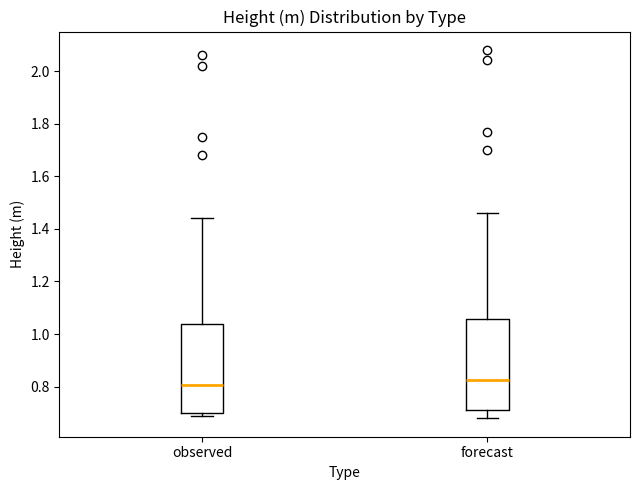

Reading left to right, read every box against the y-axis: the position of its median line, the range the box covers, and the ends of its whiskers. The values are not printed on the chart, so give them approximately, as read against the axis.

observed: median 0.80, box 0.70 to 1.04, whiskers 0.70 (just below the box's lower edge) to 1.44
forecast: median 0.82, box 0.72 to 1.06, whiskers 0.68 to 1.46